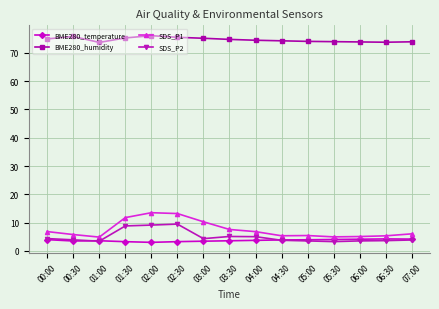

Is the value of SDS_P1 at 06:30 greater than the value of BME280_humidity at 02:30?

No